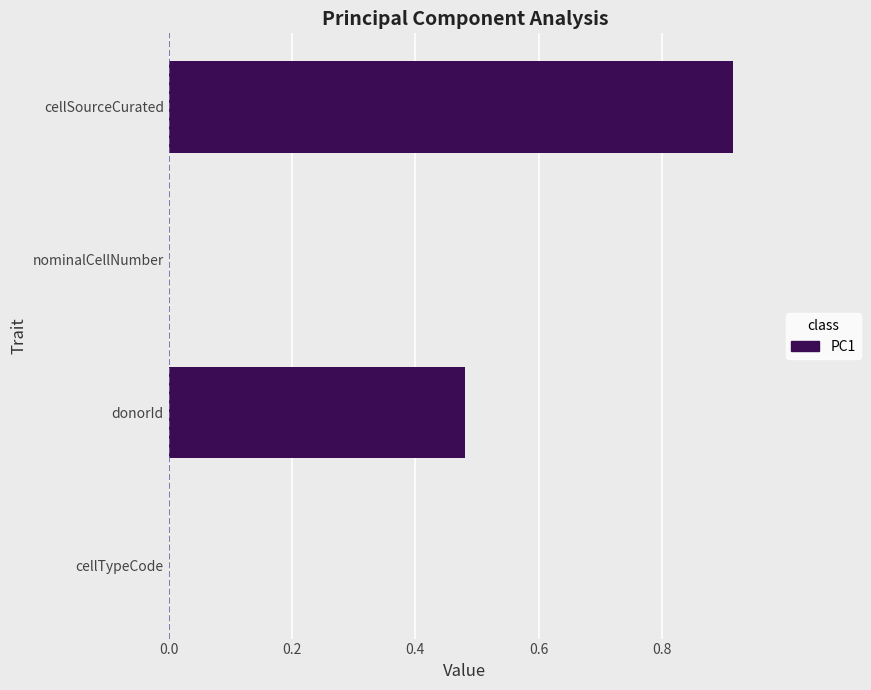

True or false: the data shows 0.0 at cellTypeCode.

True